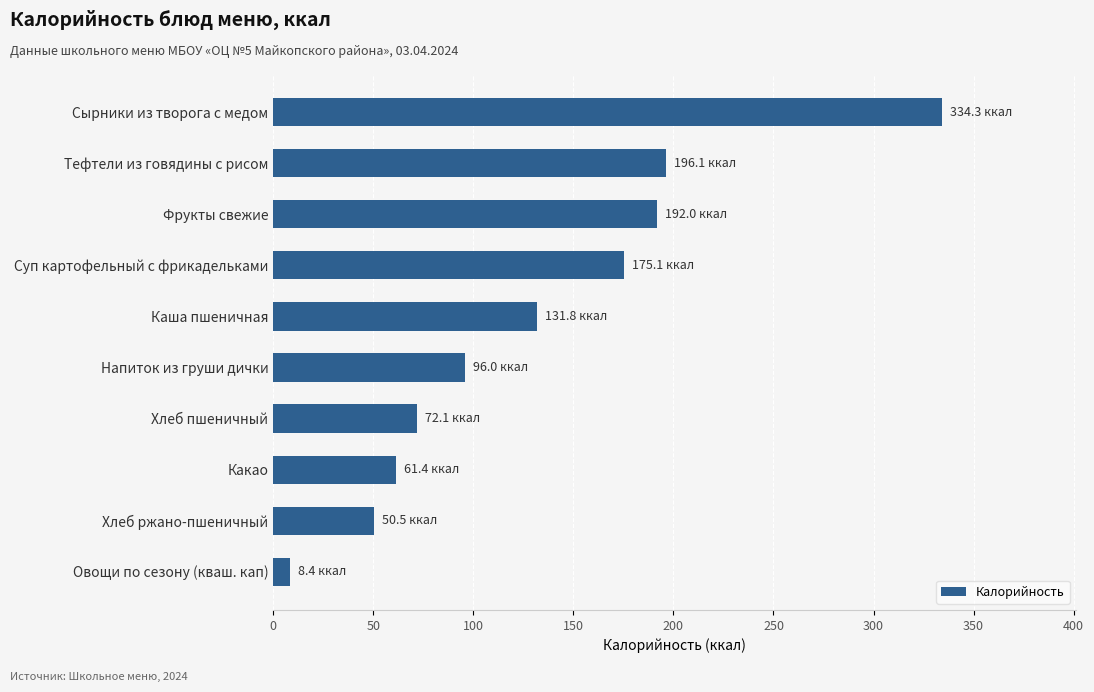

The chart shows a value of 60.6 at Фрукты свежие. True or false?

False